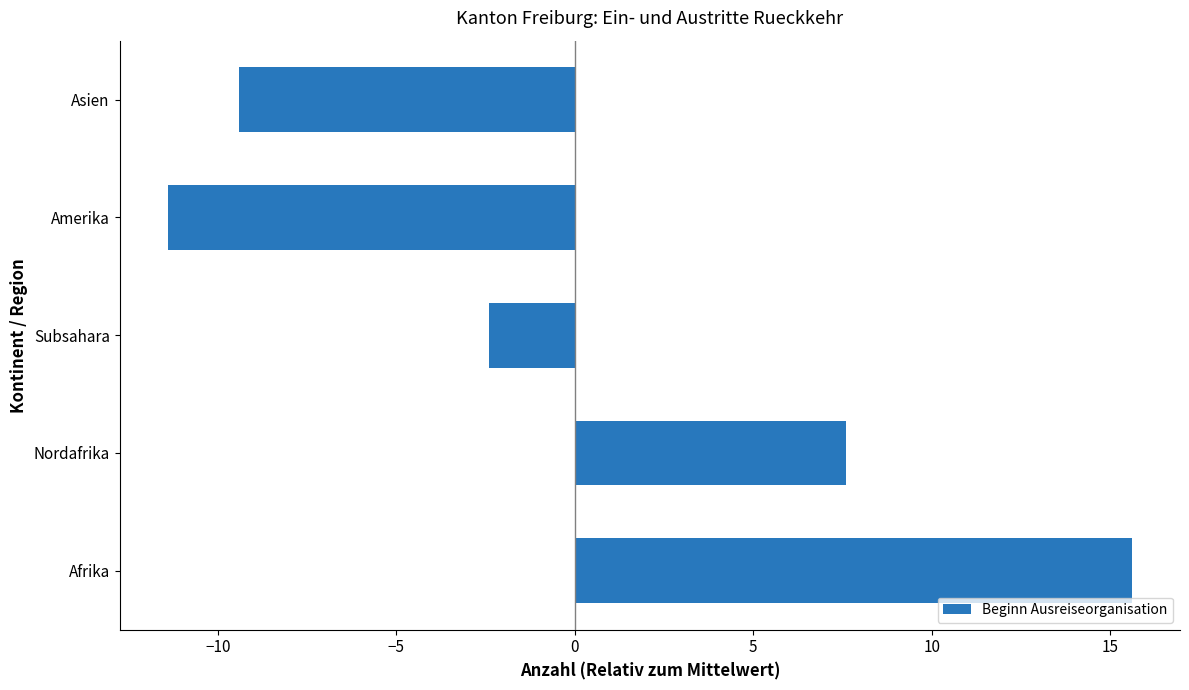

Is it true that the value at Asien is -2.7?

False